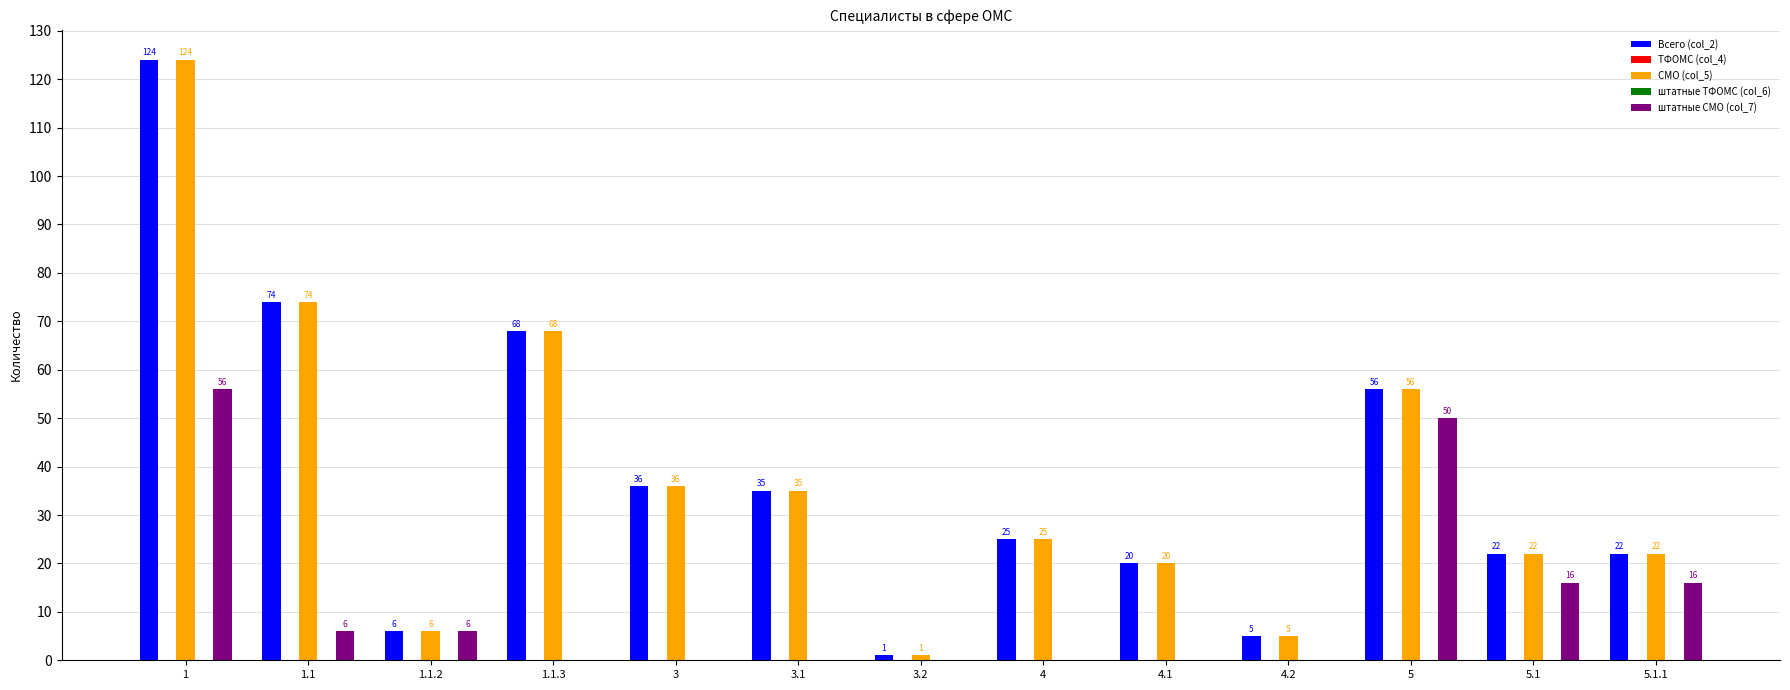

Which category has the lowest value in the штатные ТФОМС (col_6) series?

1